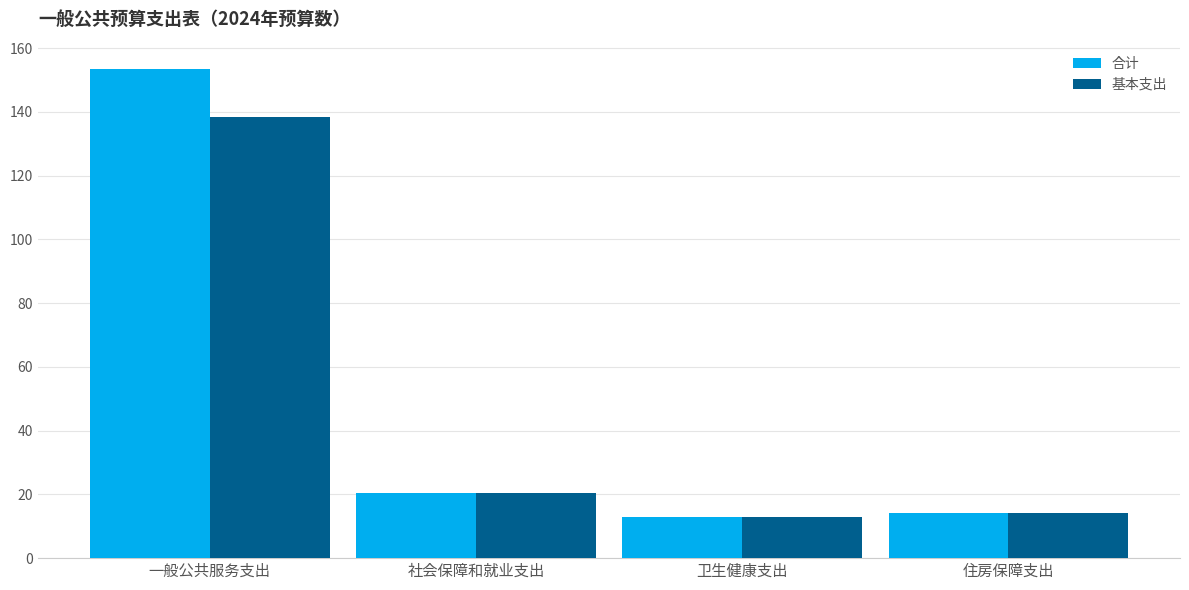

Are the bars grouped side by side (vs. stacked)?

Yes